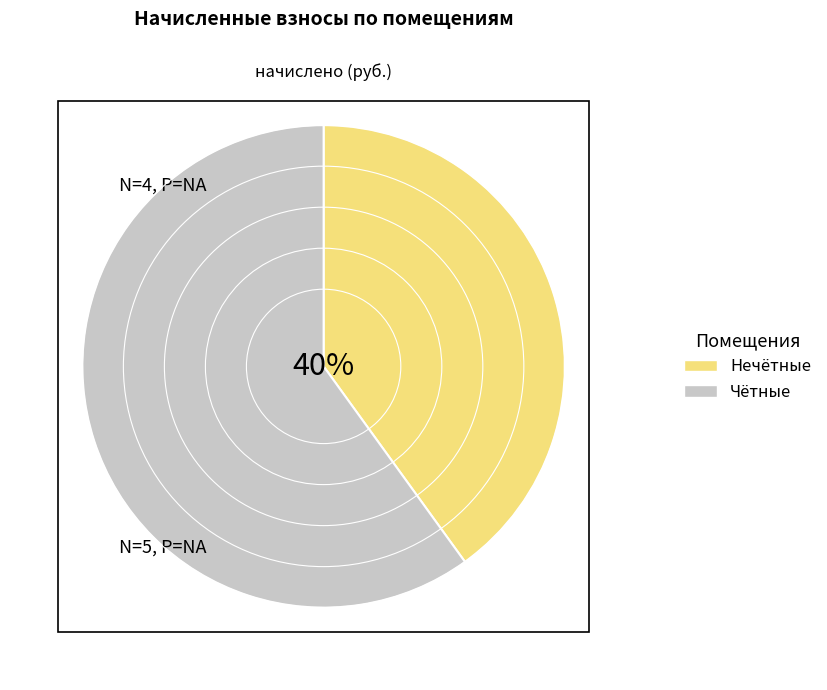

Is the sum of Чётные and Нечётные greater than half?

Yes